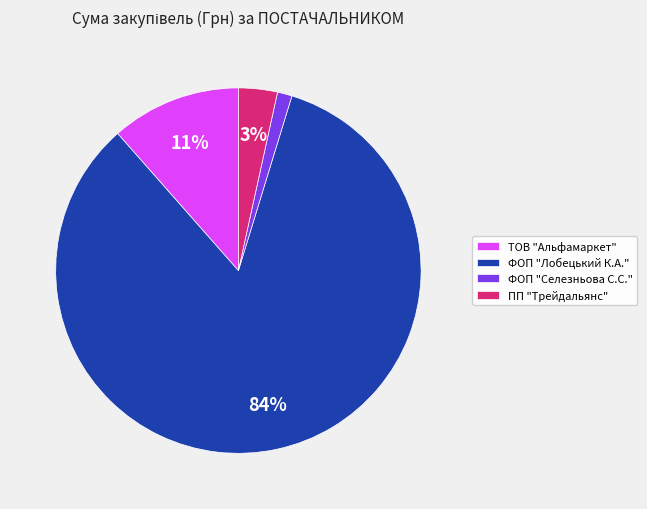

Does ФОП "Селезньова С.С." account for over 50% of the chart?

No